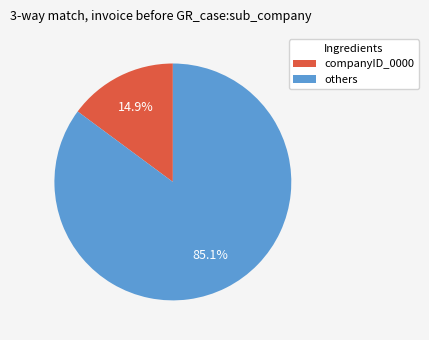

Approximately how many times larger is the value at others compared to companyID_0000?

5.7